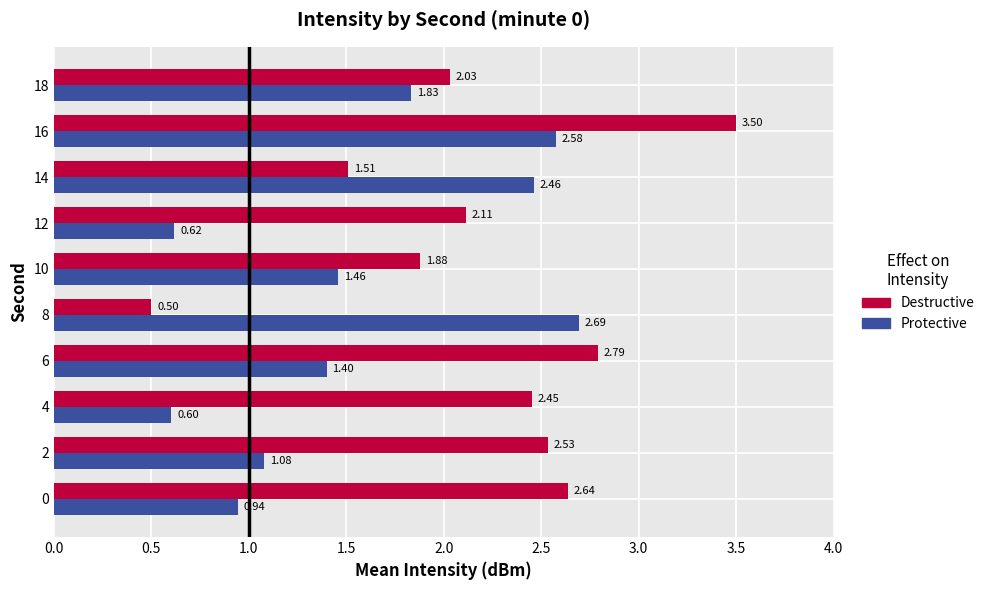

At which label does Protective reach its minimum?

4